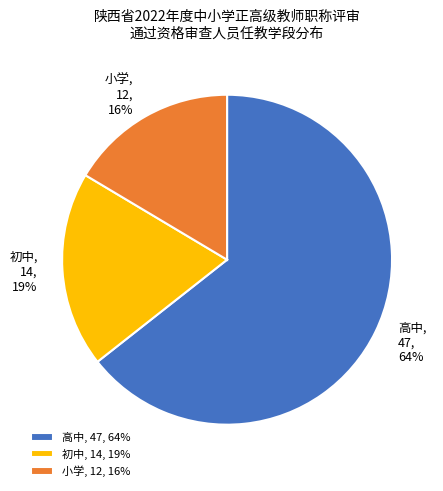

Count the number of slices in the pie.

3